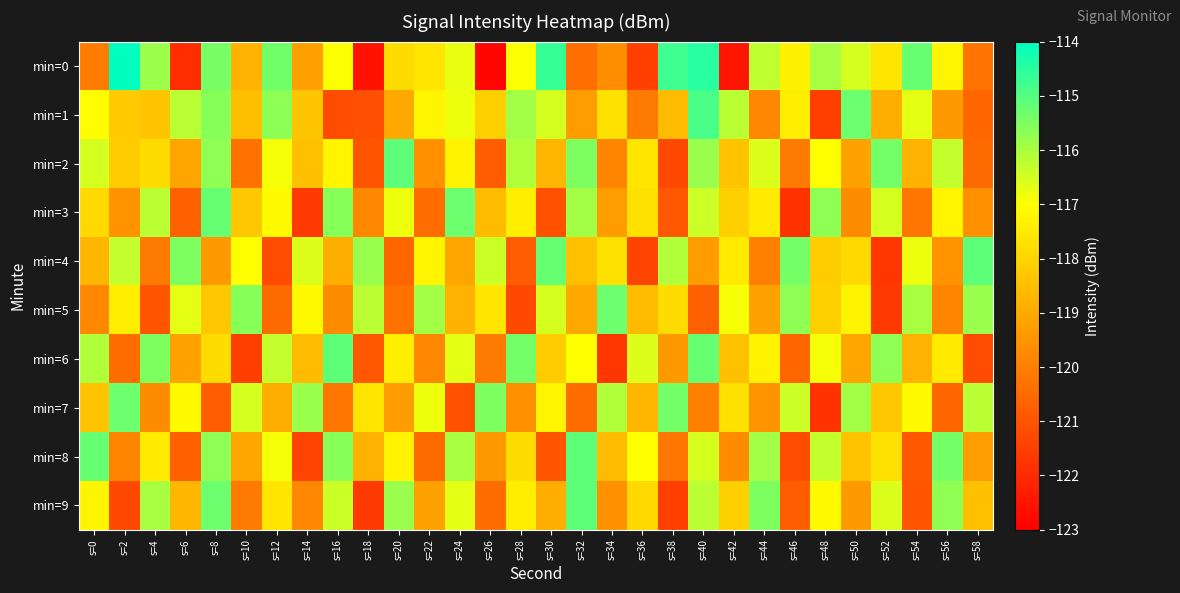

At which category does the chart reach its peak across all series?

s=2